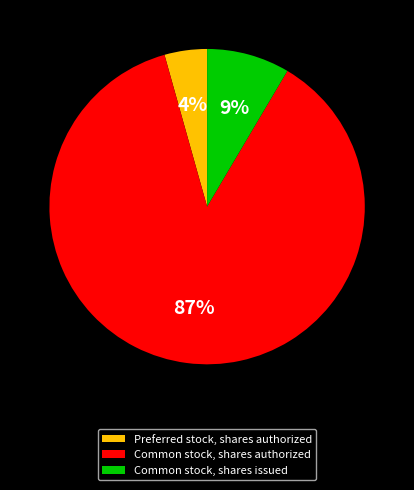

Rank the categories by value from lowest to highest.

Preferred stock, shares authorized, Common stock, shares issued, Common stock, shares authorized